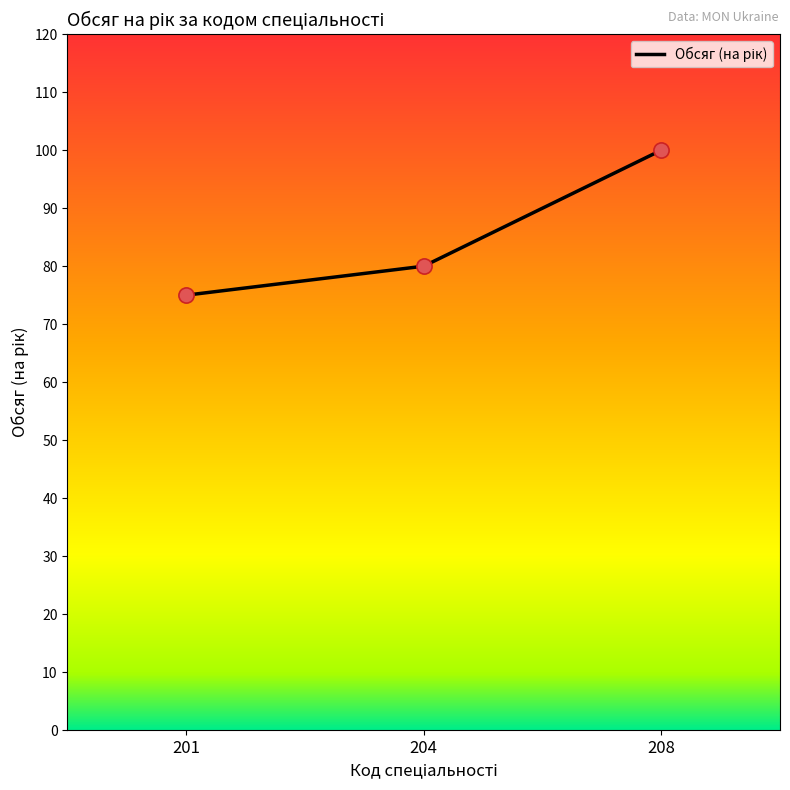

Between 201 and 208, which is larger?

208